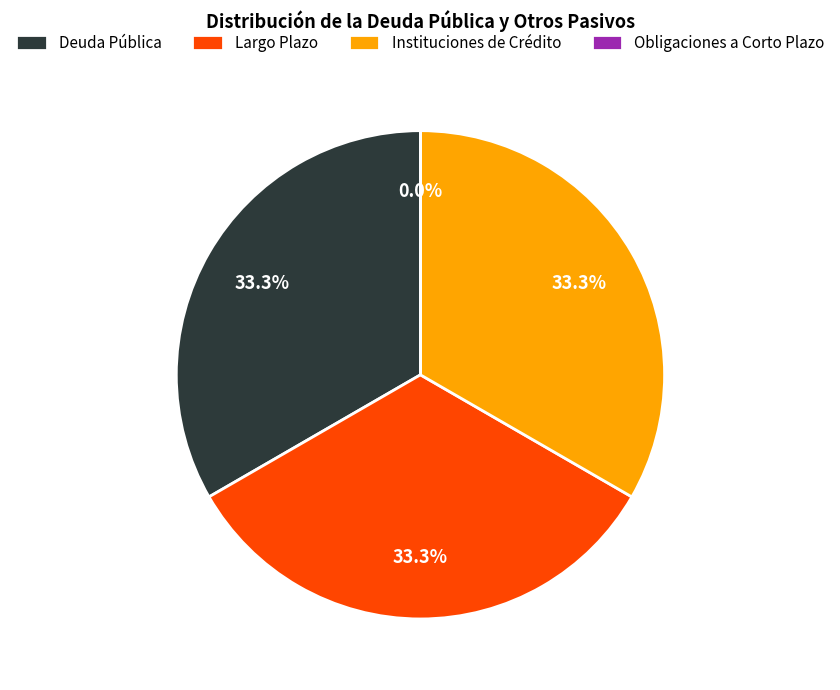

What is the ratio of the value at Largo Plazo to the value at Instituciones de Crédito?

1.0